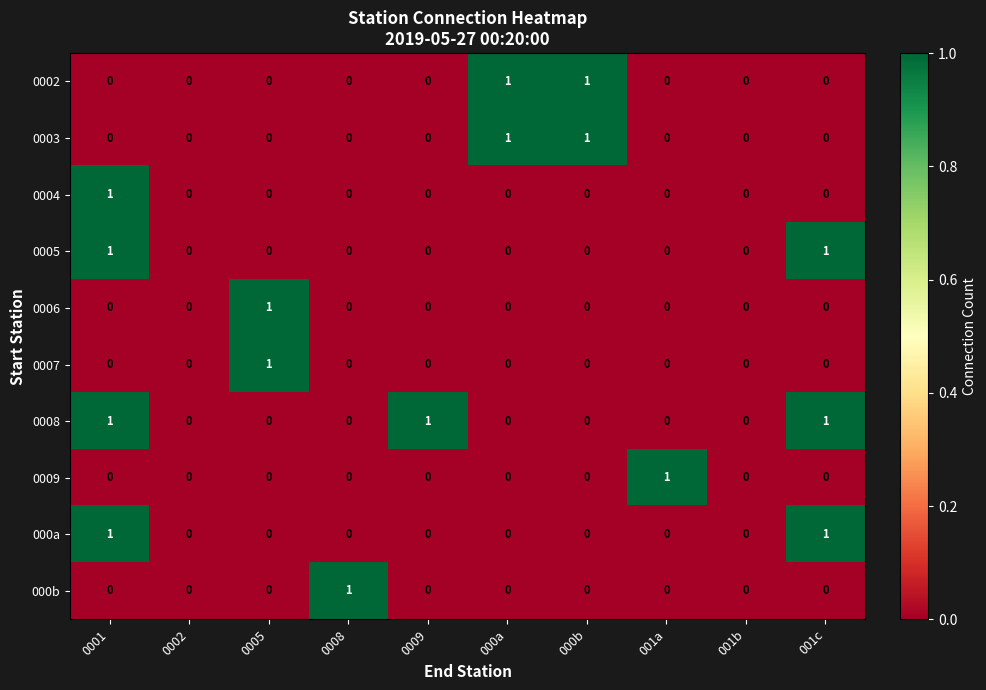

How many values in the 0009 series exceed 0?

1